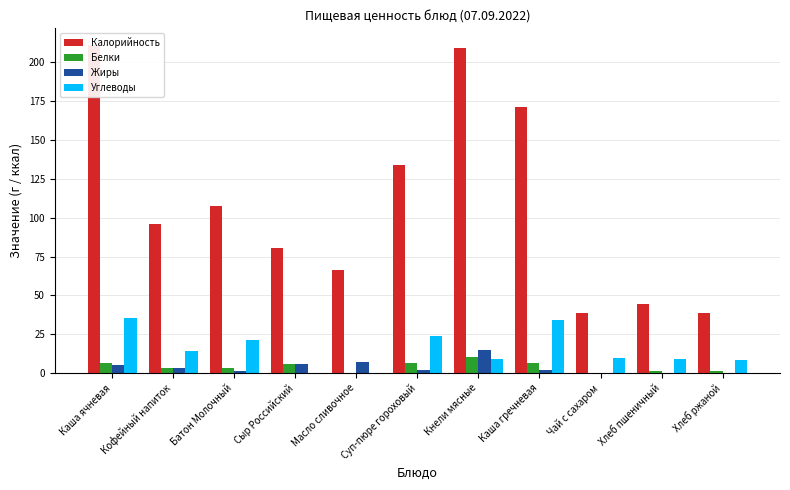

Read the Углеводы value at Масло сливочное.

0.1